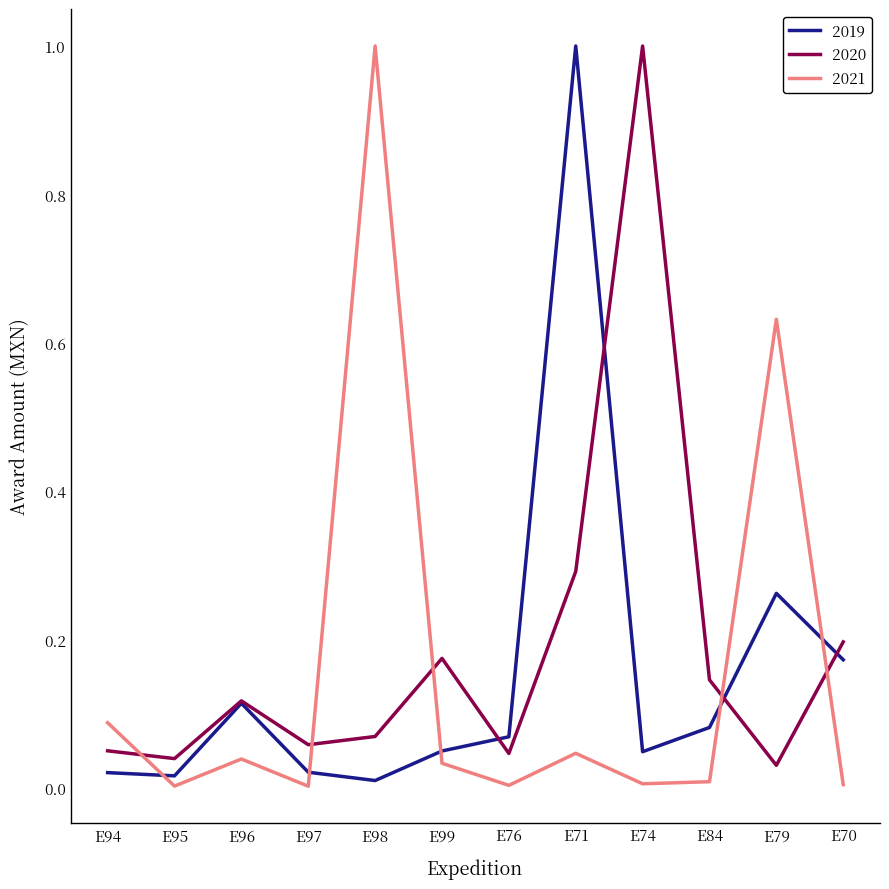

Is the value of 2020 at E84 greater than the value of 2021 at E94?

Yes